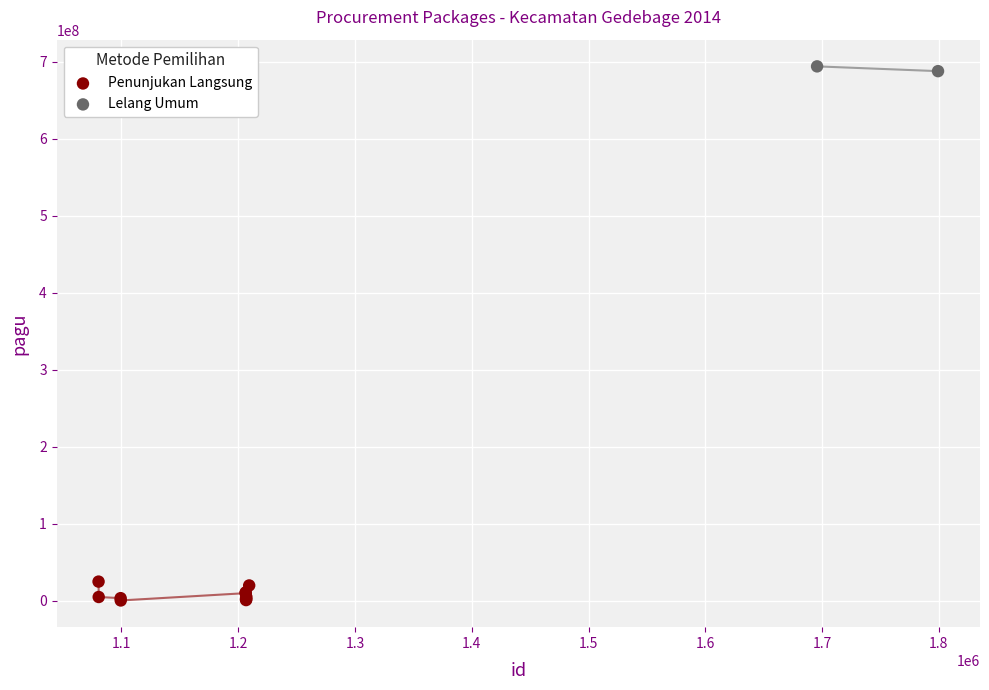

What are all the series names shown in the legend?

Penunjukan Langsung, Lelang Umum